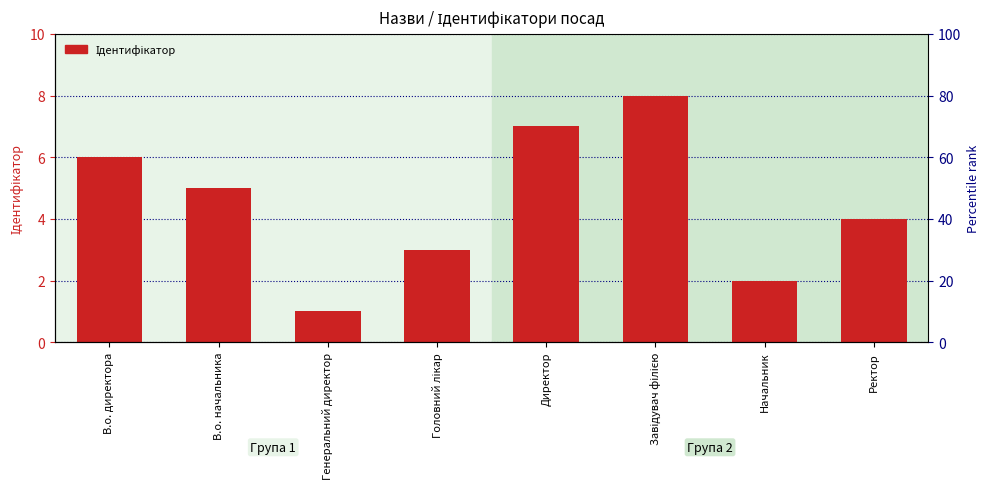

What is the difference between the second highest and second lowest values?

5